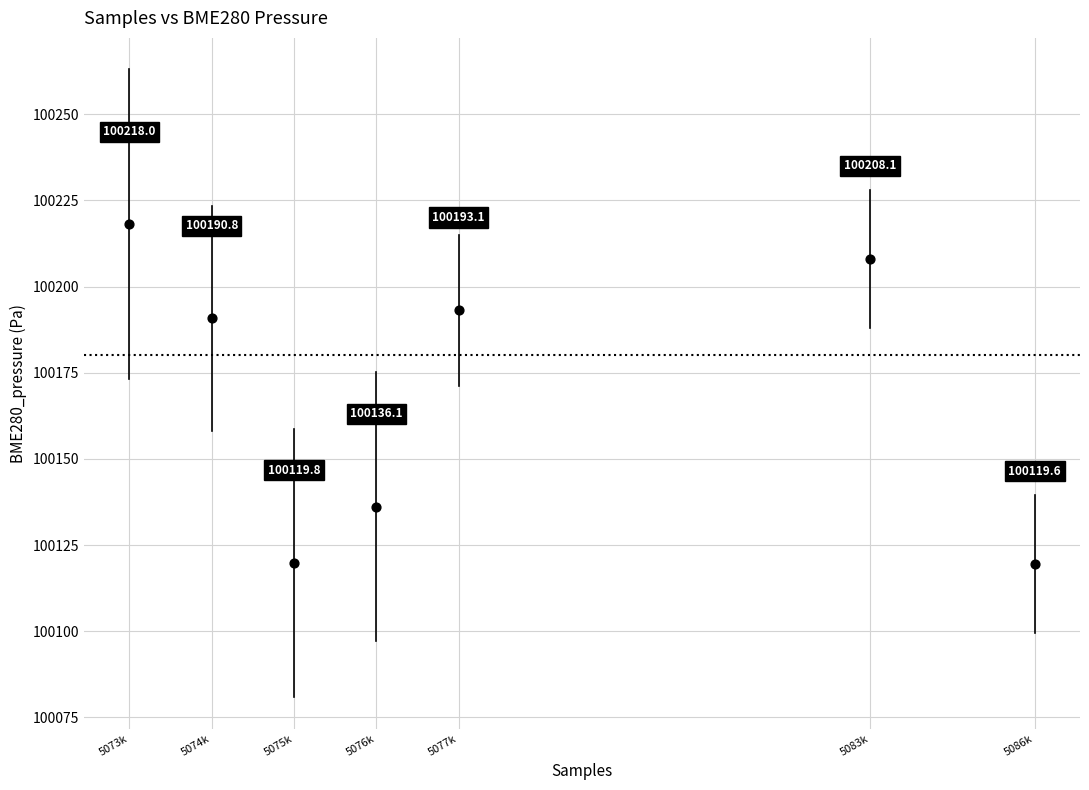

What is the average Y value?

100169.4